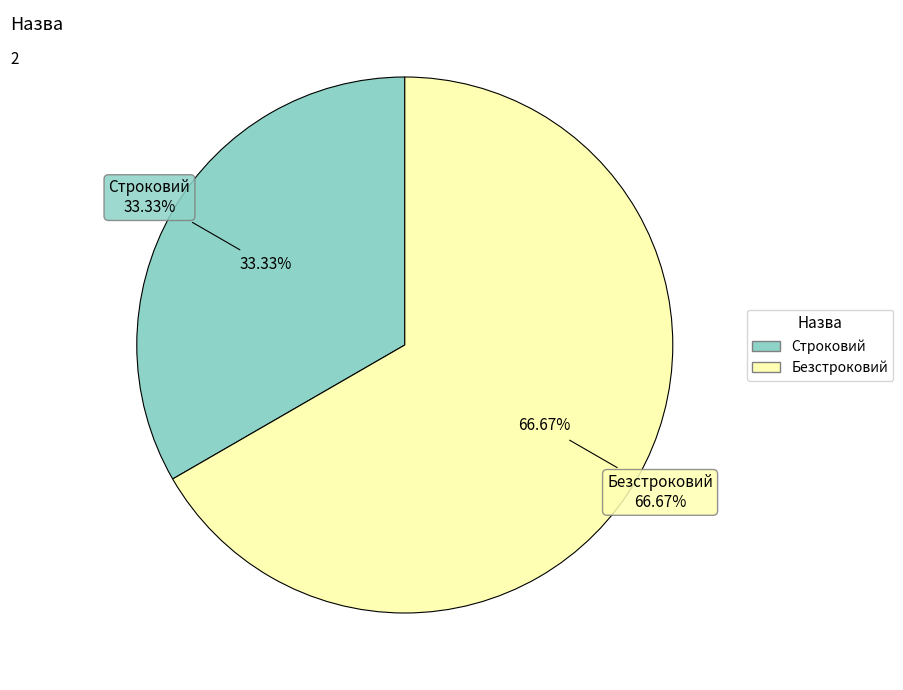

How many segments does this pie chart have?

2